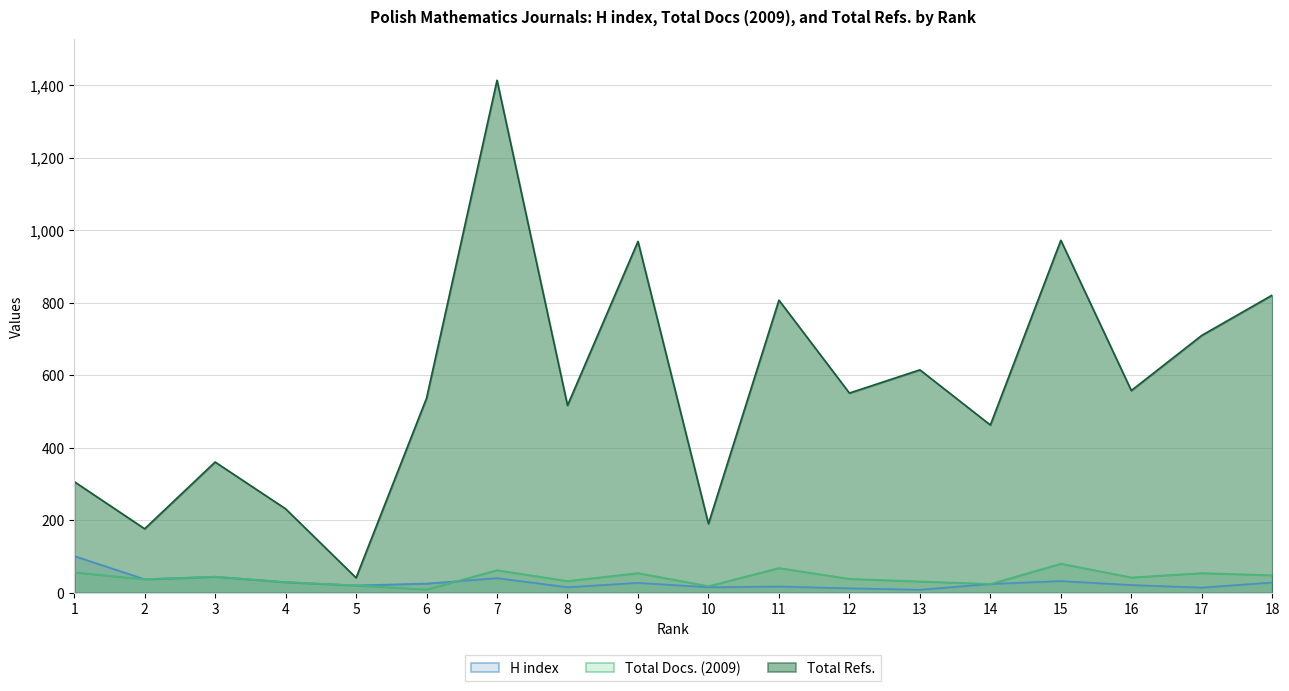

True or false: H index has a value of 137 at 1.

False